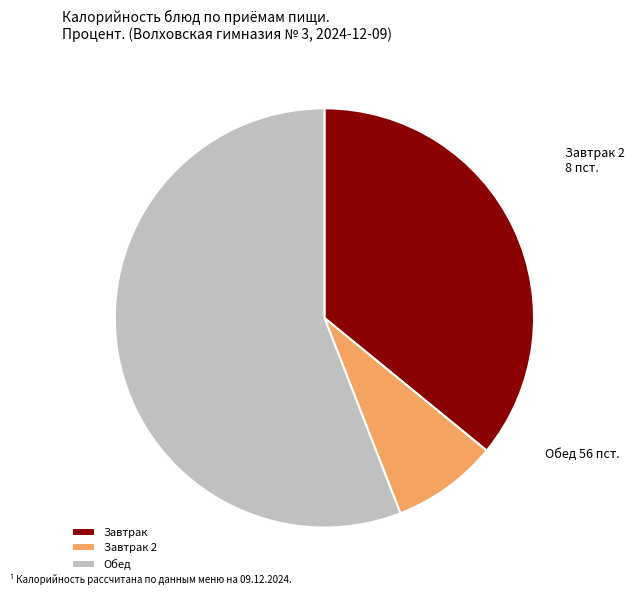

Which slice is the largest?

Обед